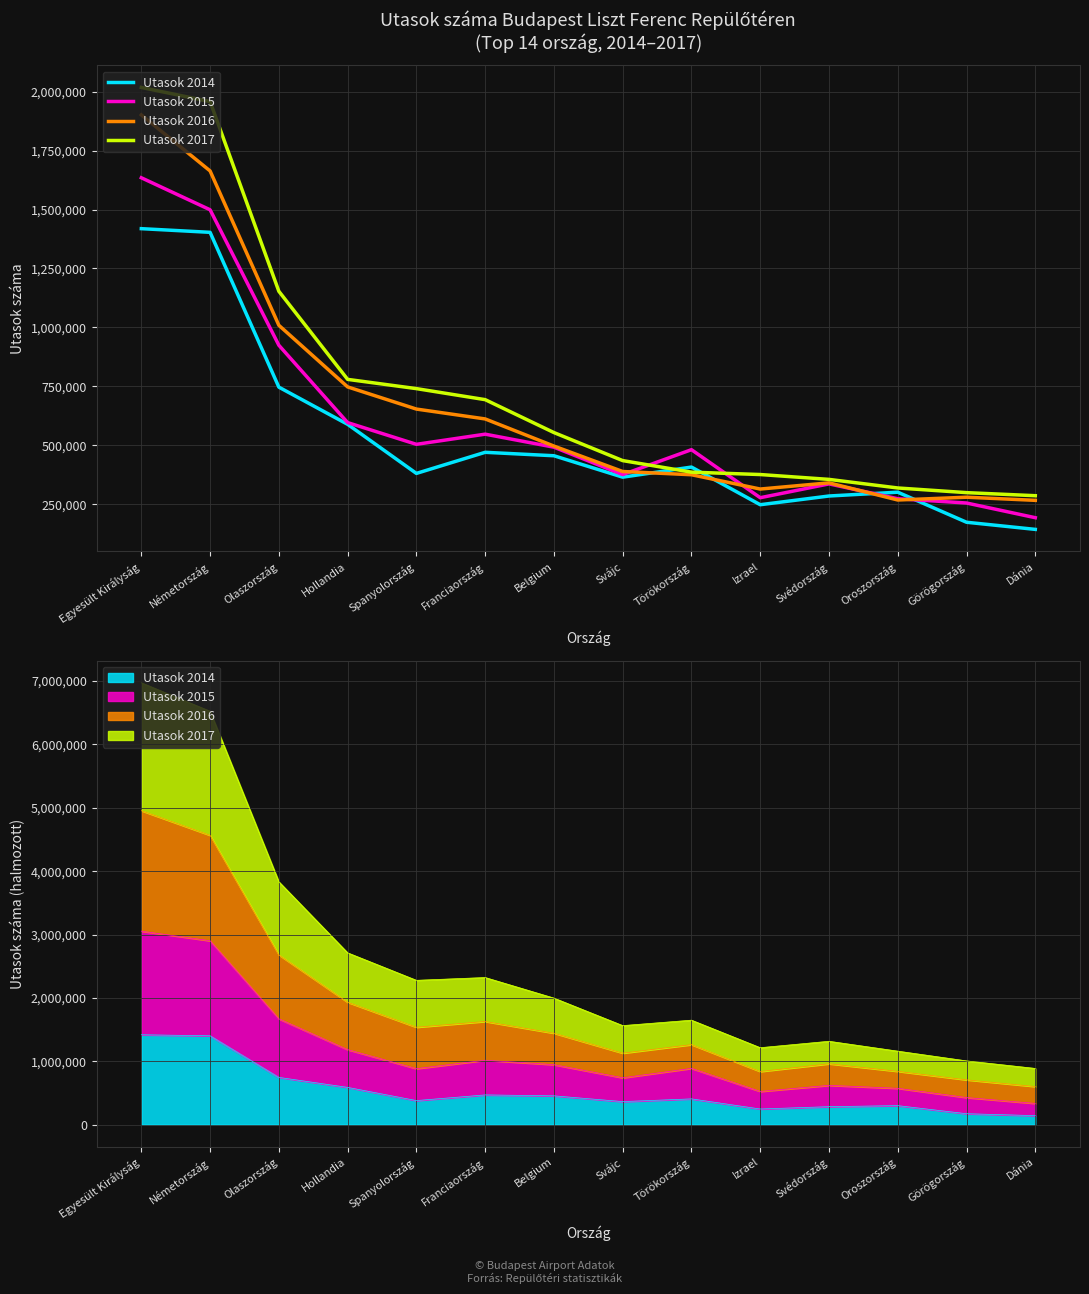

Reading left to right, extract all data points from this chart.

Utasok 2014: 1418804	1403239	746450	588806	380554	470059	455488	364621	407426	247730	284684	300886	173335	143075
Utasok 2015: 1634709	1498922	924191	596068	503930	546995	491794	375563	481183	277432	336047	273171	254962	192619
Utasok 2016: 1901390	1663677	1008856	747517	653486	611626	496527	388607	374910	314211	340471	267712	279551	266277
Utasok 2017: 2017821	1957890	1153103	779464	740227	693456	553788	434888	385807	375751	355192	318751	298980	285947